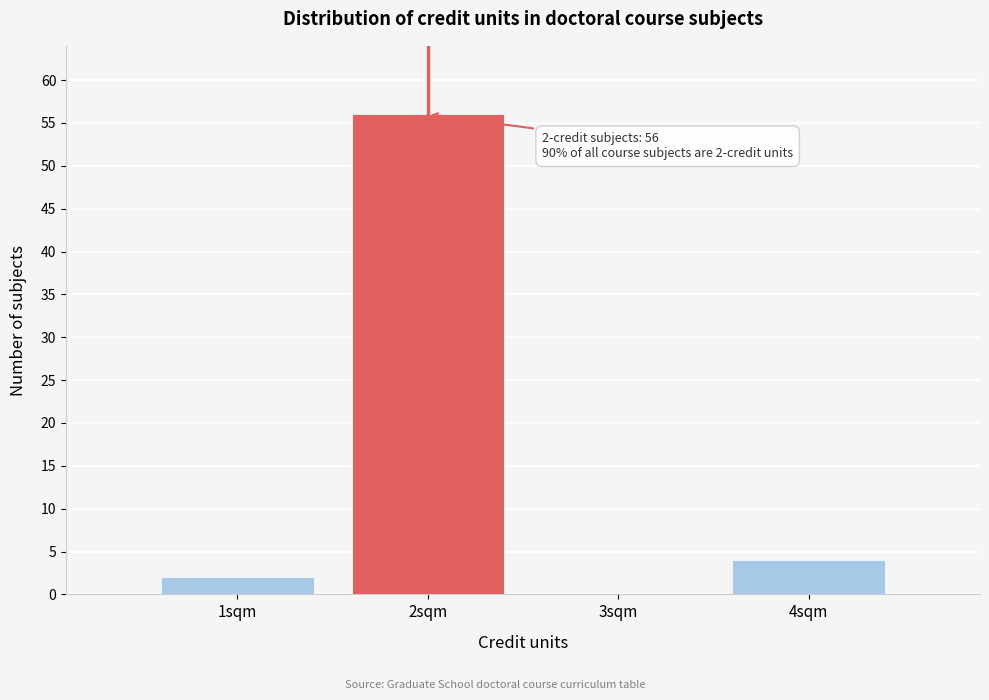

Reading right to left, extract all data points from this chart.

4sqm=4	3sqm=0	2sqm=56	1sqm=2